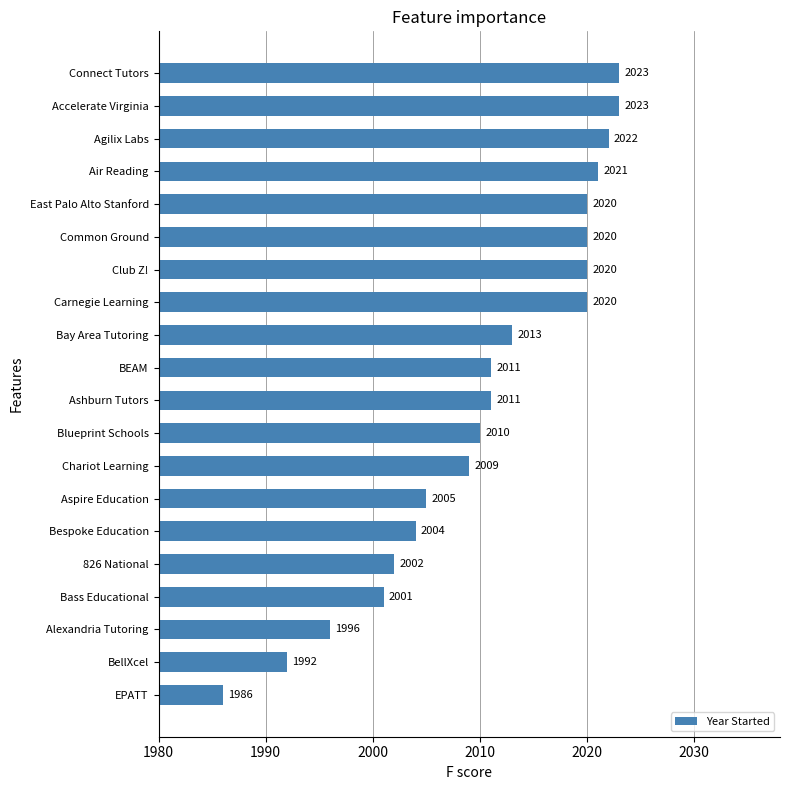

Reading bottom to top, list all the values displayed in this chart.

1986	1992	1996	2001	2002	2004	2005	2009	2010	2011	2011	2013	2020	2020	2020	2020	2021	2022	2023	2023